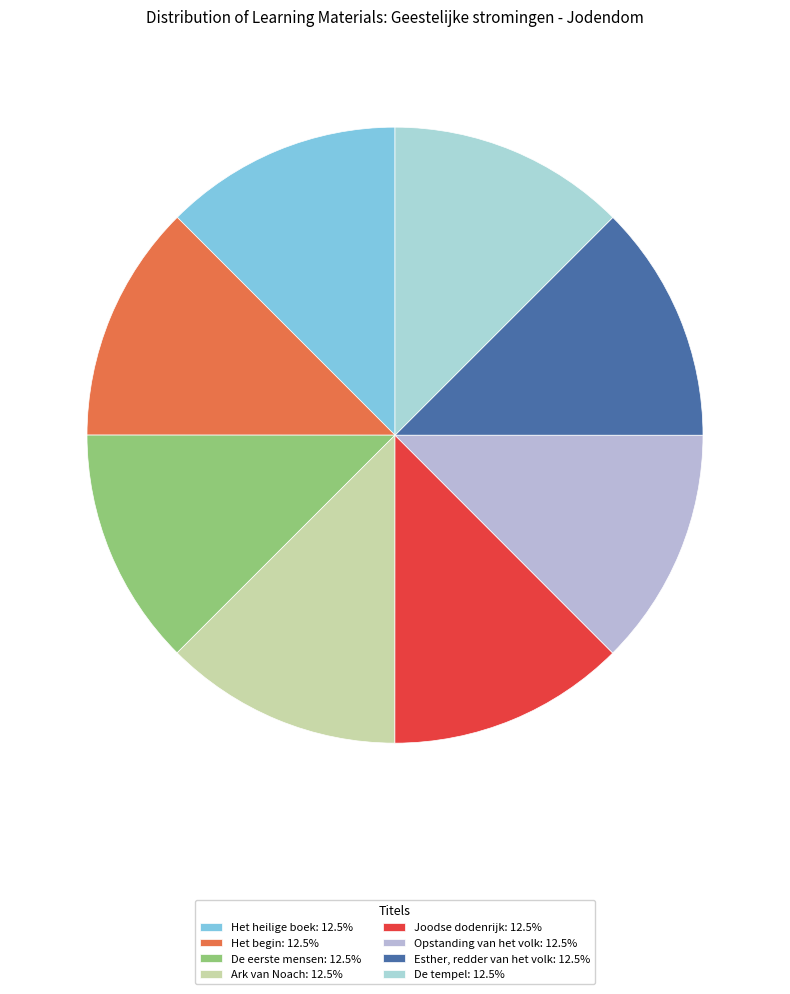

Does De eerste mensen account for over 50% of the chart?

No